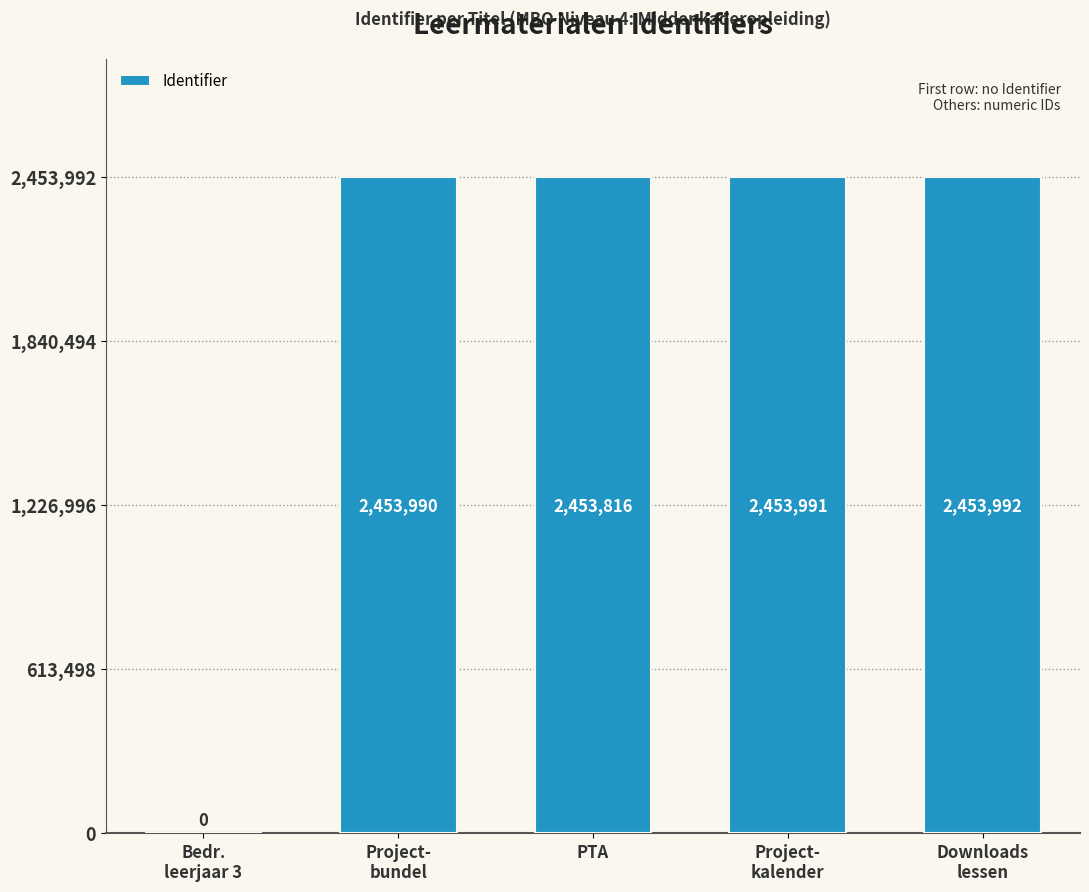

Does the chart contain stacked bars?

No